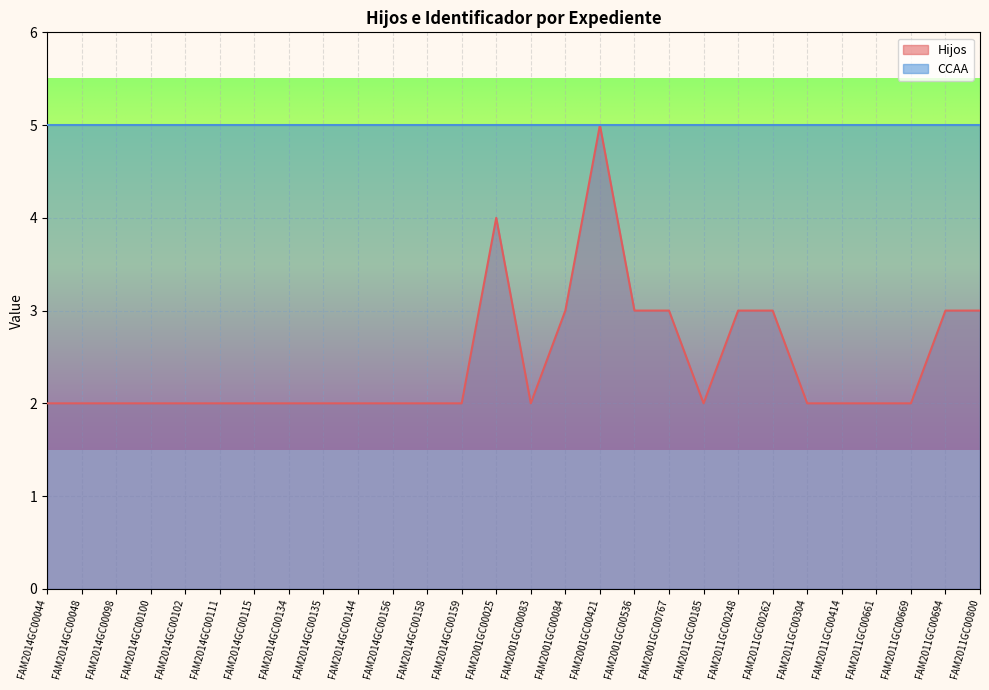

Where is the first local maximum?

FAM2001GC00025